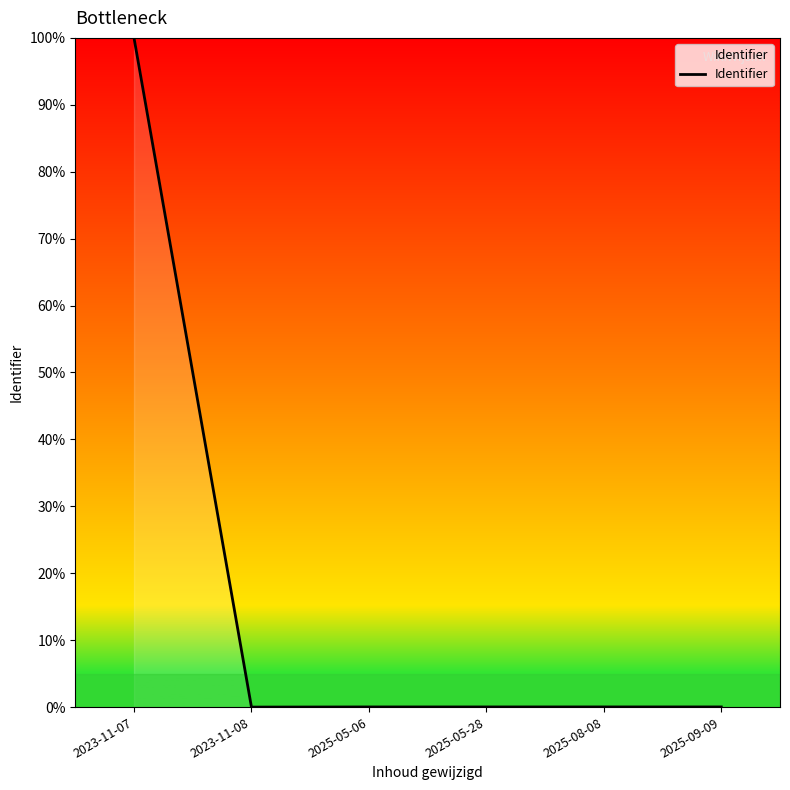

True or false: there are more than 2 points higher than both neighbors.

False